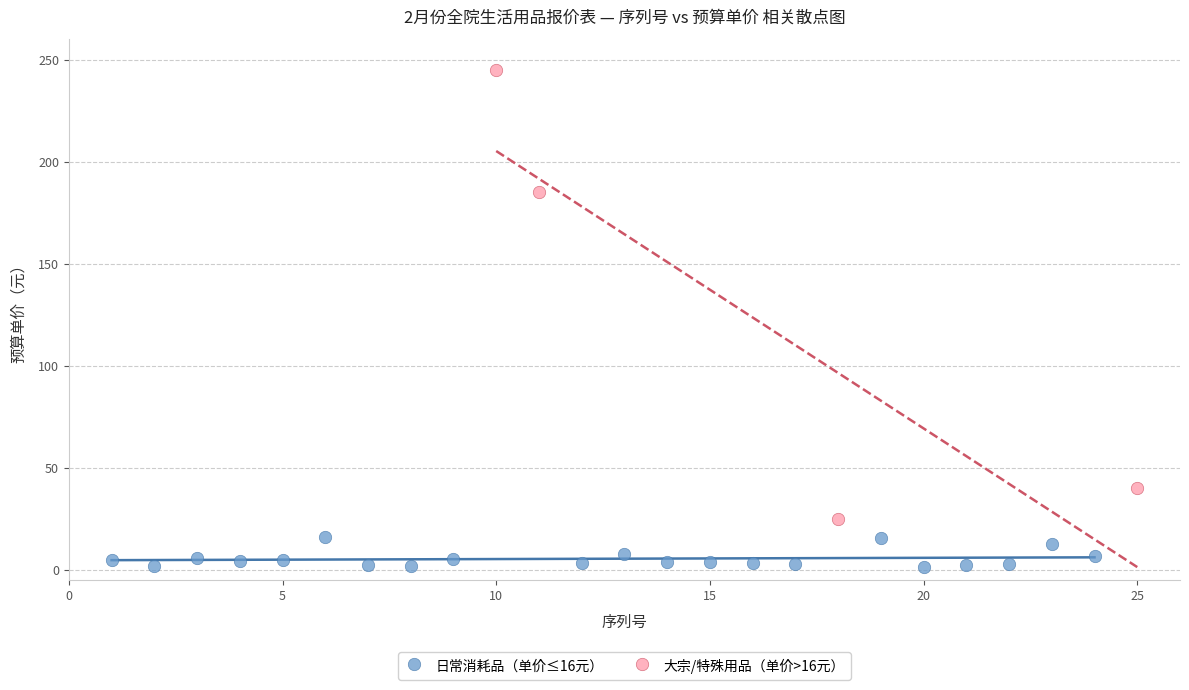

Which series reaches the maximum Y coordinate?

大宗/特殊用品（单价>16元）